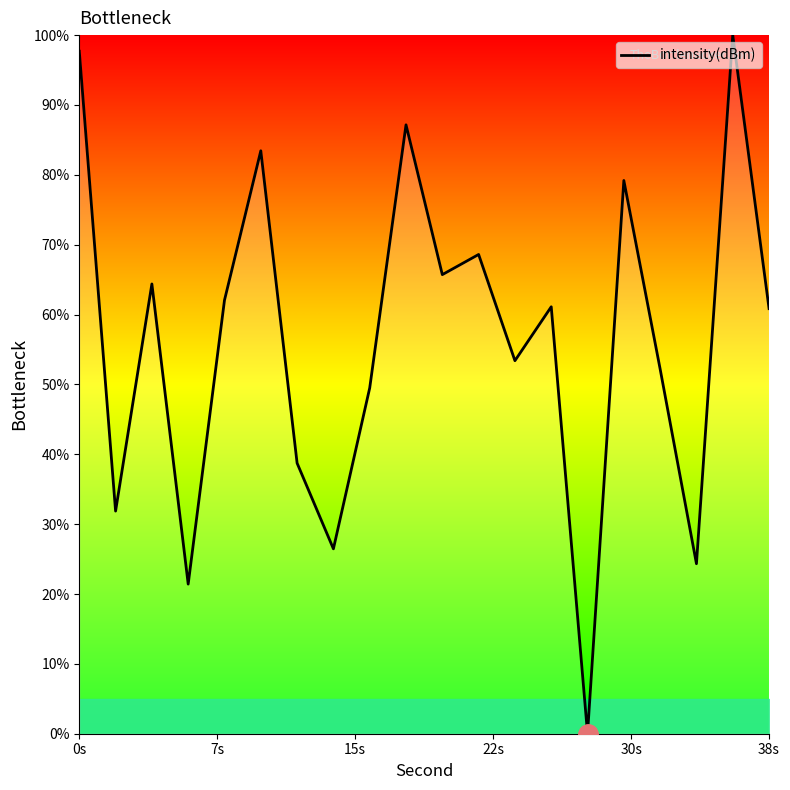

What is the sum of all values?

1128.1